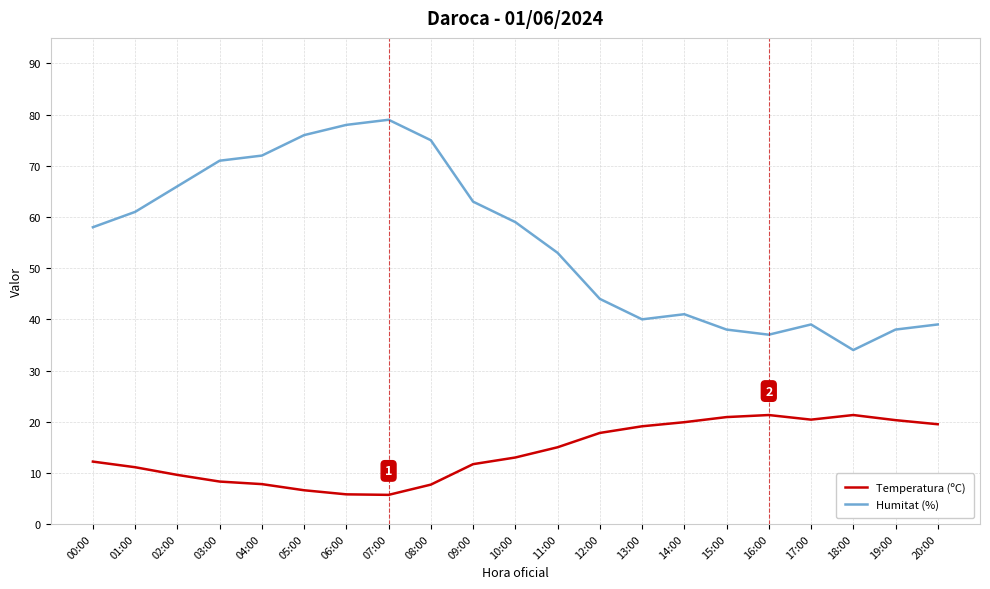

What is the average value of the Temperatura (ºC) series?

14.0